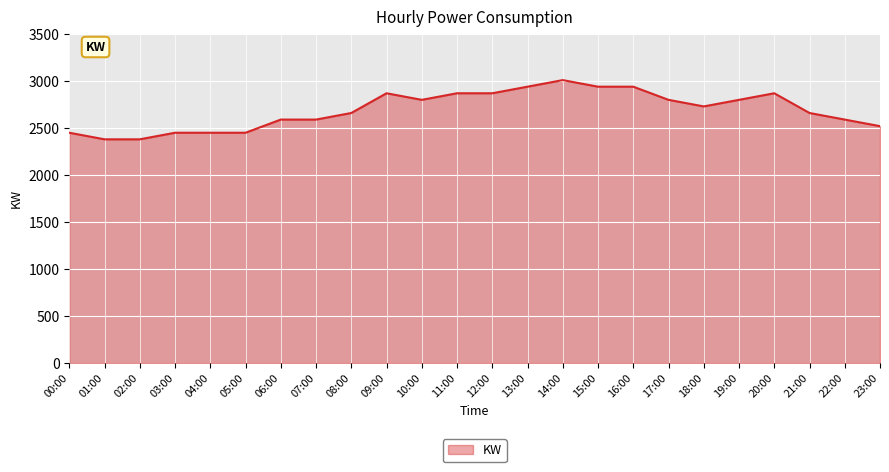

The chart shows a value of 3538 at 08:00. True or false?

False